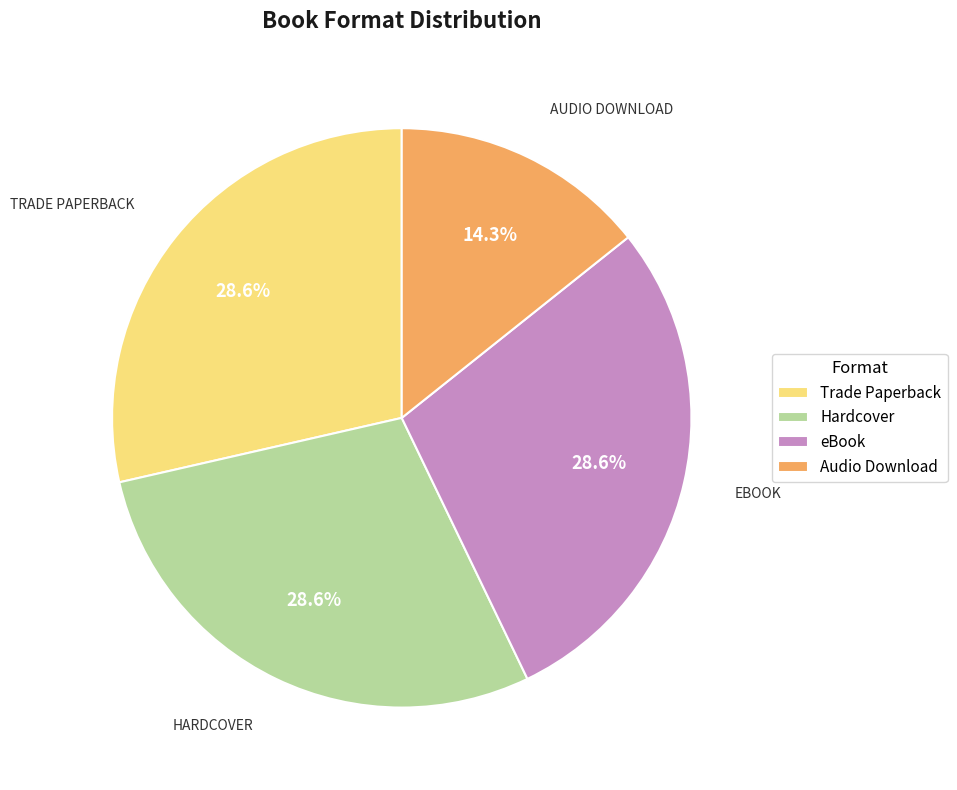

Count the number of slices in the pie.

4